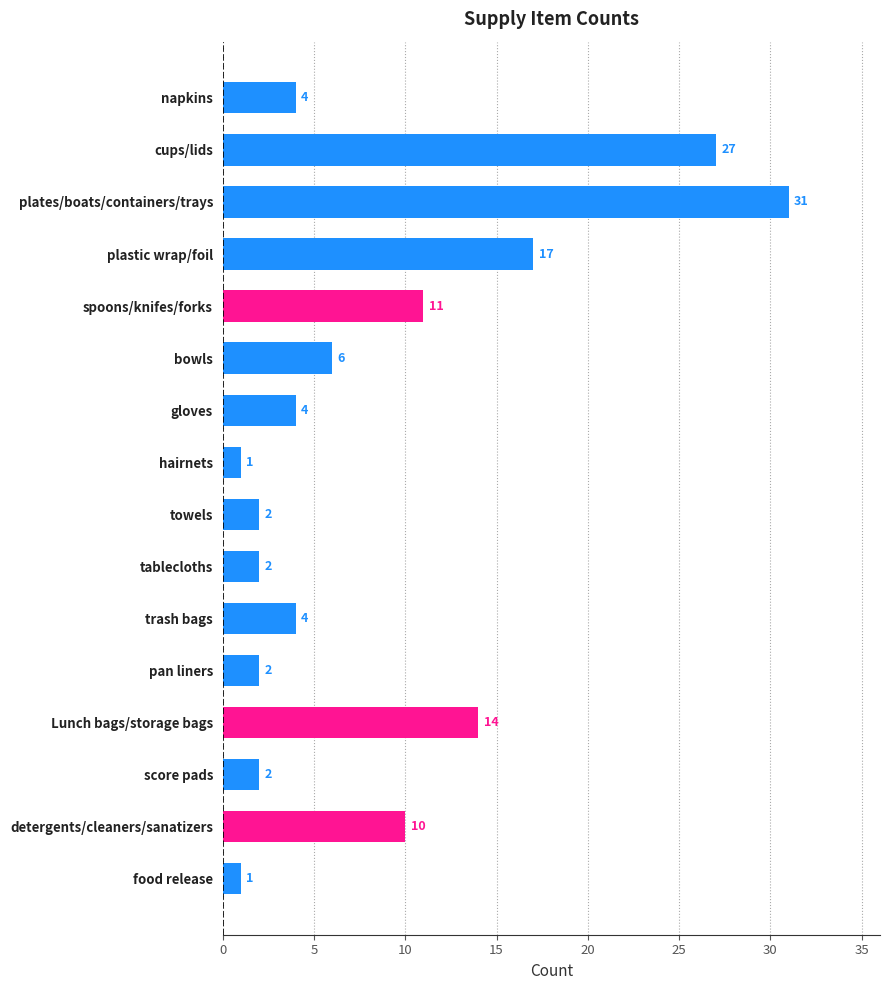

Which category has the highest value across all series?

plates/boats/containers/trays